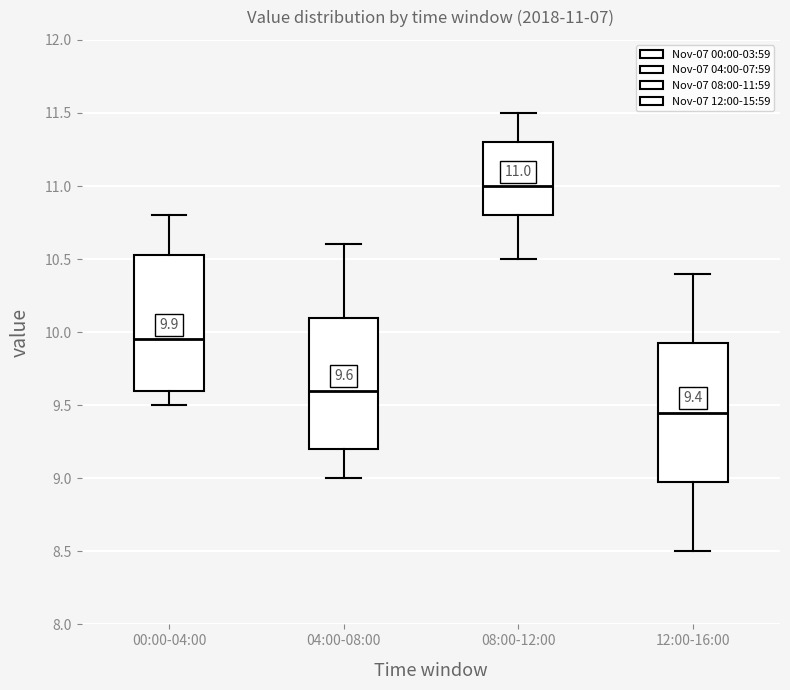

Which box has the lowest median line?

12:00-16:00